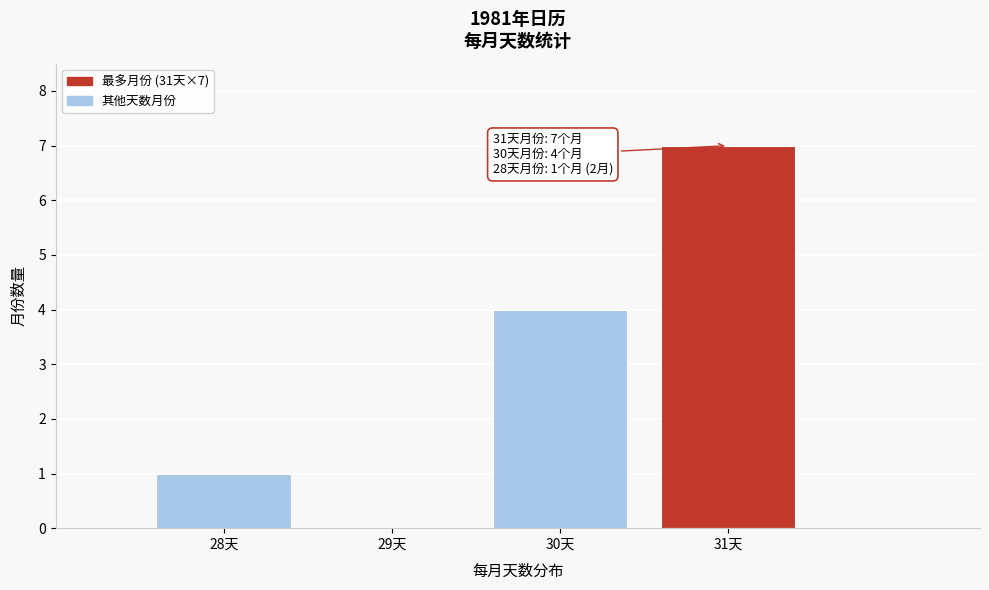

Reading left to right, list all the values displayed in this chart.

28天=1	29天=0	30天=4	31天=7